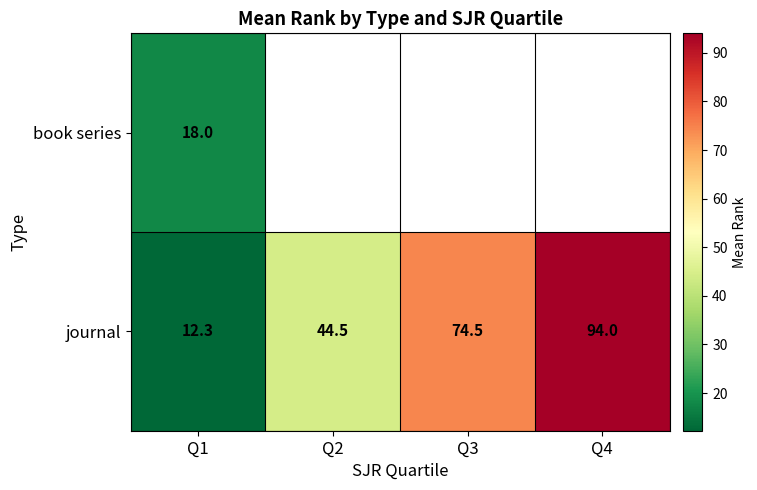

True or false: journal has a value of 21.8 at Q3.

False